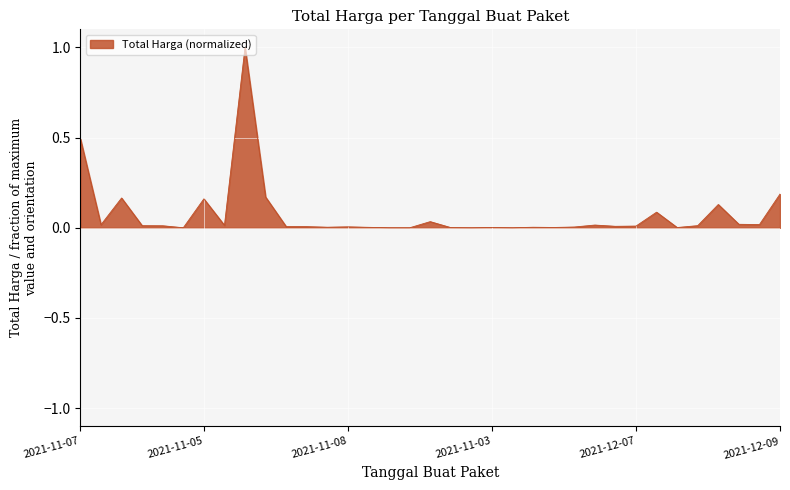

What is the difference between the maximum and minimum values?

1.0